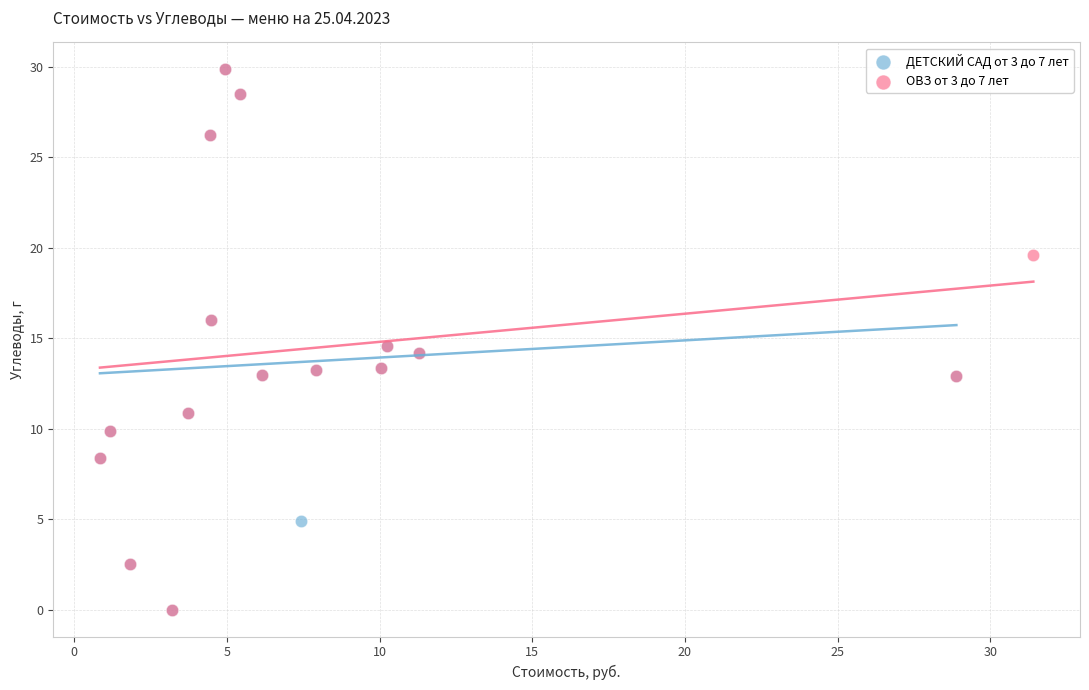

What are all the series names shown in the legend?

ДЕТСКИЙ САД от 3 до 7 лет, ОВЗ от 3 до 7 лет